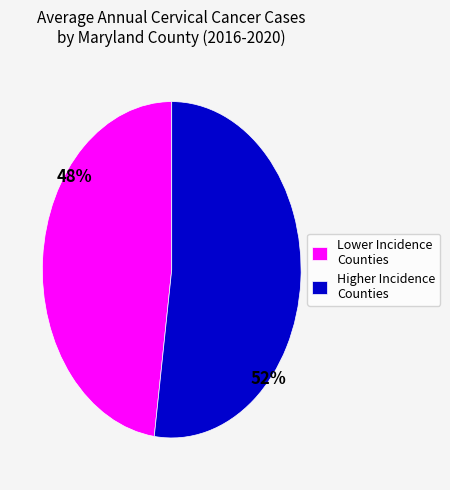

True or false: Higher Incidence Counties accounts for 43% of the total.

False